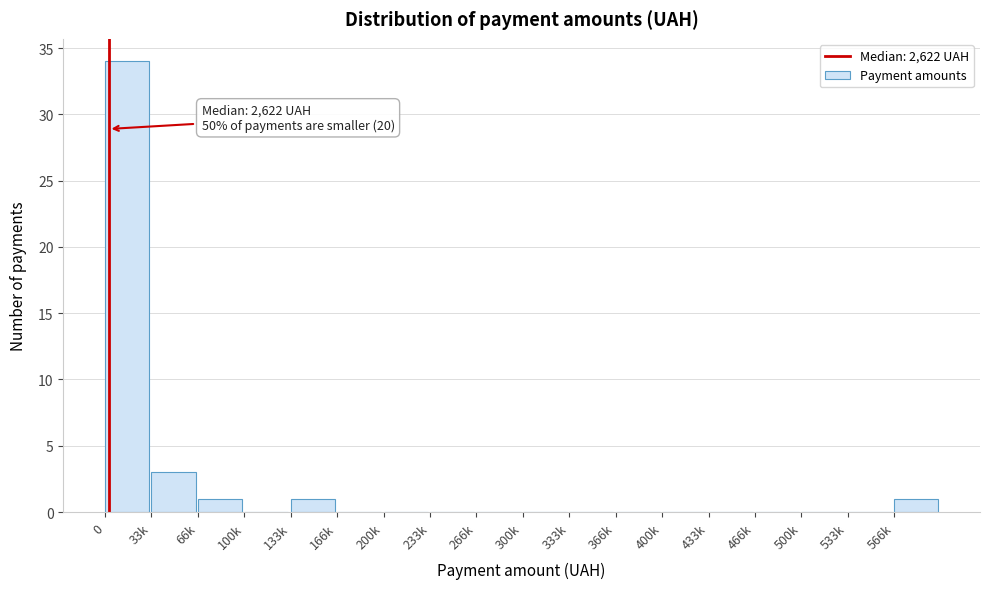

Reading right to left, what are all the values shown in this chart?

566k=1	533k=0	500k=0	466k=0	433k=0	400k=0	366k=0	333k=0	300k=0	266k=0	233k=0	200k=0	166k=0	133k=1	100k=0	66k=1	33k=3	0=34